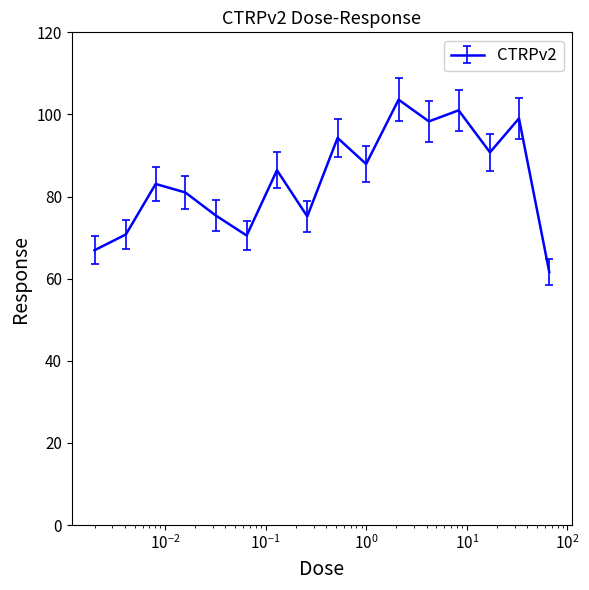

What is the smallest value displayed?

61.6